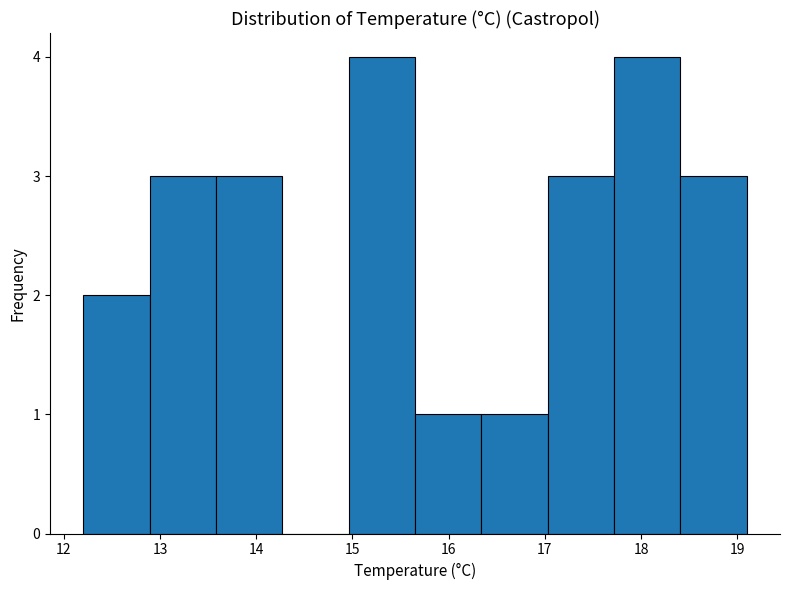

Reading left to right, transcribe this chart: for each bar, give the range it covers on the x-axis and its height. Neither the bar edges nor the heights are printed on the chart, so give them approximately, as read against the axes.

12.20 to 12.89: 2
12.89 to 13.58: 3
13.58 to 14.27: 3
14.27 to 14.96: 0
14.96 to 15.65: 4
15.65 to 16.34: 1
16.34 to 17.03: 1
17.03 to 17.72: 3
17.72 to 18.41: 4
18.41 to 19.10: 3